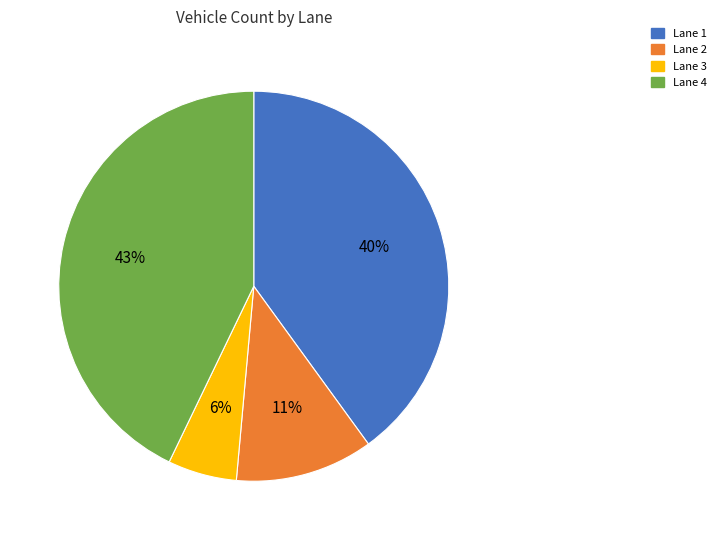

Is the sum of Lane 3 and Lane 4 greater than half?

No